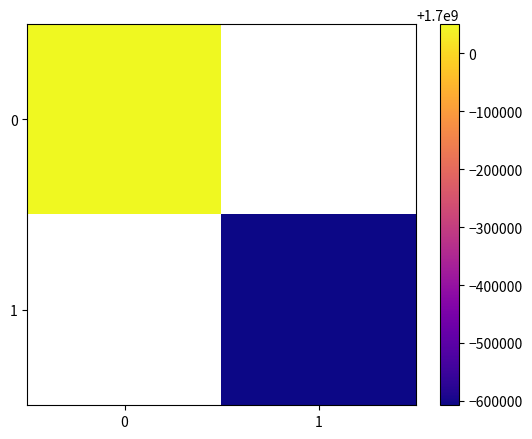

Is the value of 0 at 1 greater than the value of 1 at 1?

No